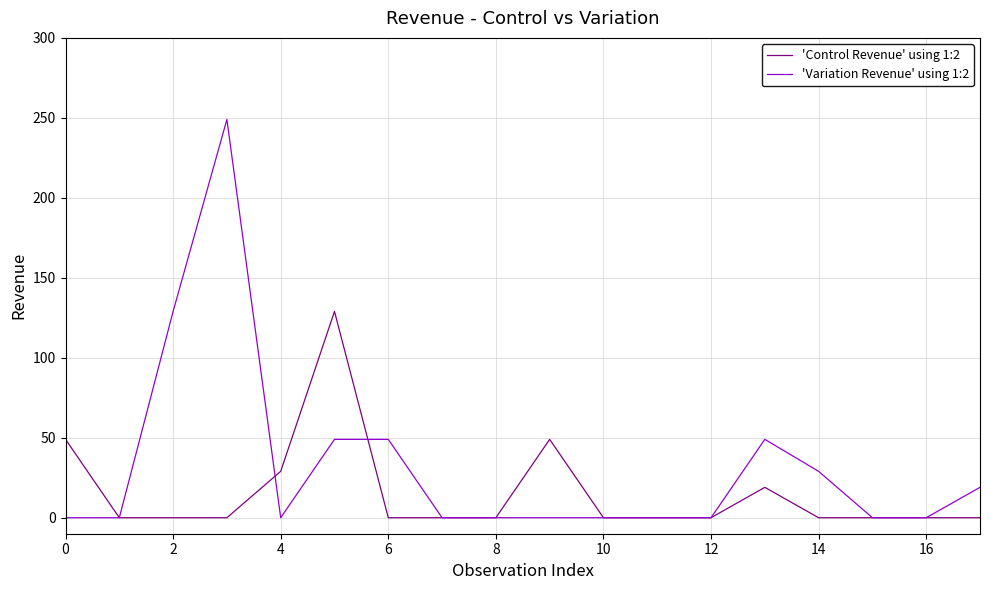

After their last crossing, which series has the higher values: 'Variation Revenue' using 1:2 or 'Control Revenue' using 1:2?

'Variation Revenue' using 1:2